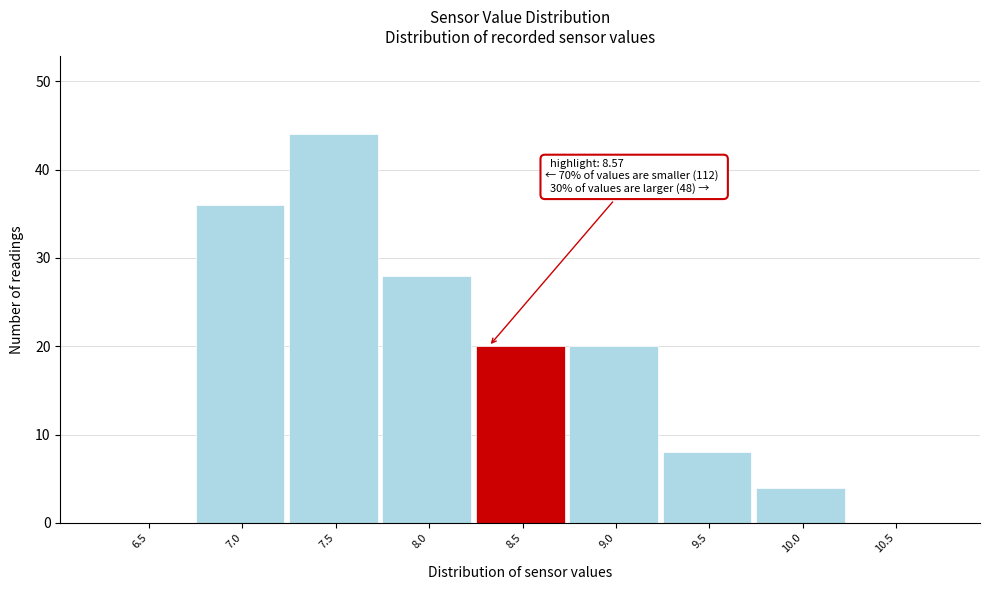

Reading left to right, extract all data points from this chart.

6.5=0	7.0=36	7.5=44	8.0=28	8.5=20	9.0=20	9.5=8	10.0=4	10.5=0